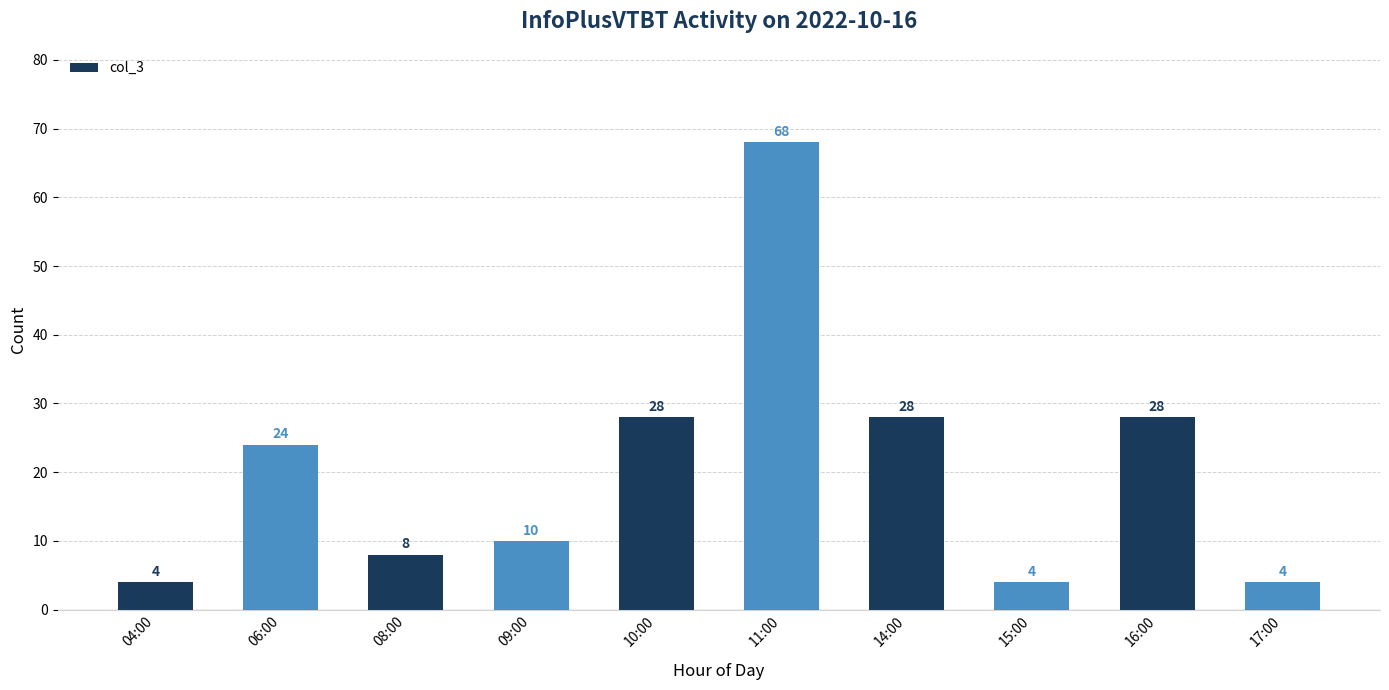

What is the smallest value displayed?

4